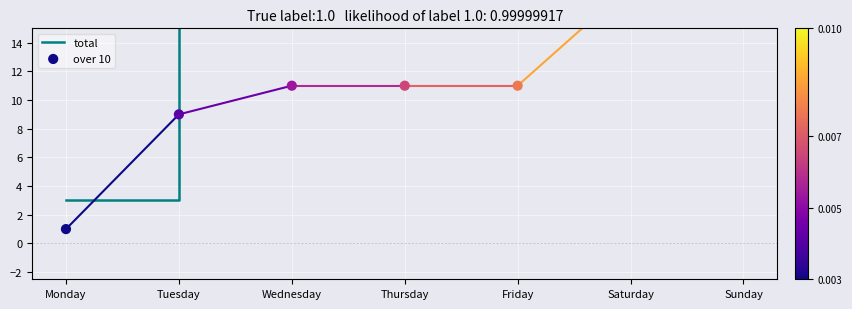

Which series has the largest total across all categories?

total